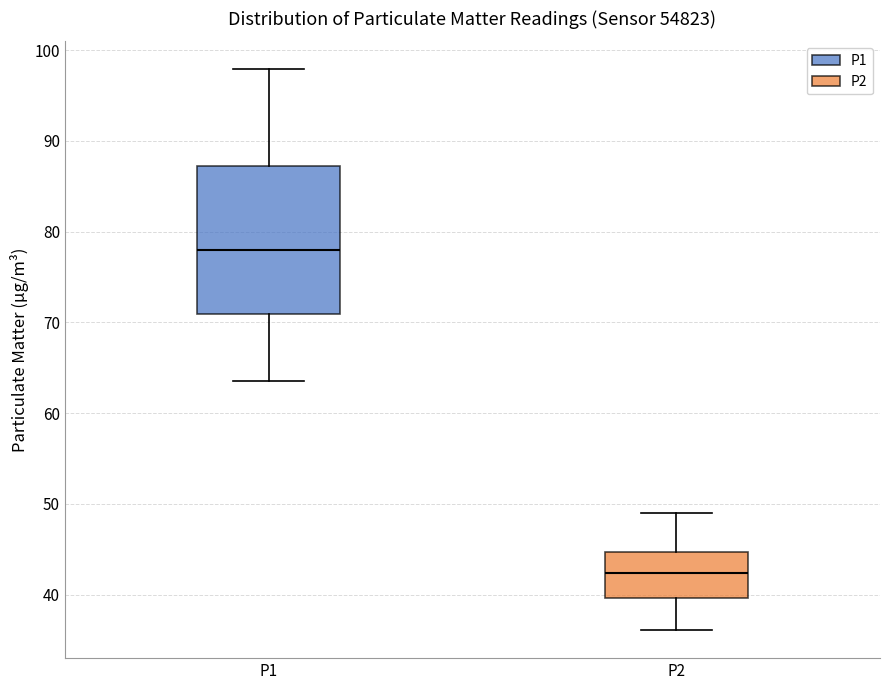

Reading left to right, transcribe this box plot: for each box, give where its median line is, the range the box spans, and where its two whiskers end, as read against the y-axis. The values are not printed on the chart, so give them approximately, as read against the axis.

P1: median 78, box 71 to 87, whiskers 64 to 98
P2: median 42, box 40 to 45, whiskers 36 to 49